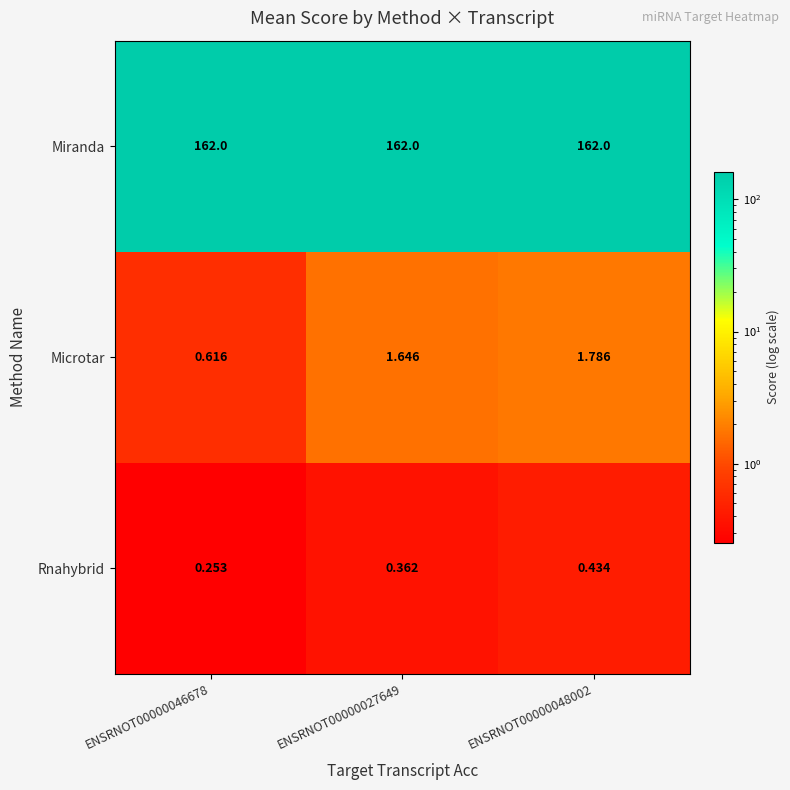

Which series changed the most between ENSRNOT00000046678 and ENSRNOT00000027649?

Microtar